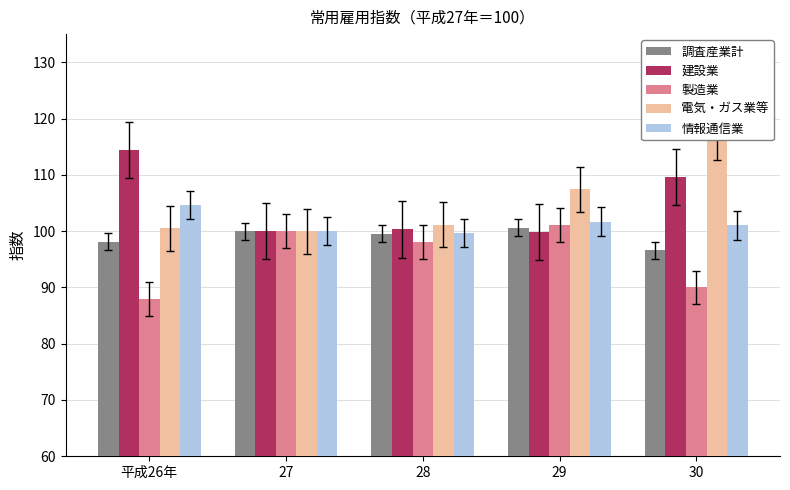

Reading right to left, transcribe all the data shown in this chart.

調査産業計: 30=96.6	29=100.6	28=99.5	27=100.0	平成26年=98.1
建設業: 30=109.6	29=99.8	28=100.3	27=100.0	平成26年=114.4
製造業: 30=90.0	29=101.1	28=98.1	27=100.0	平成26年=87.9
電気・ガス業等: 30=116.7	29=107.4	28=101.1	27=100.0	平成26年=100.5
情報通信業: 30=101.0	29=101.7	28=99.6	27=100.0	平成26年=104.6